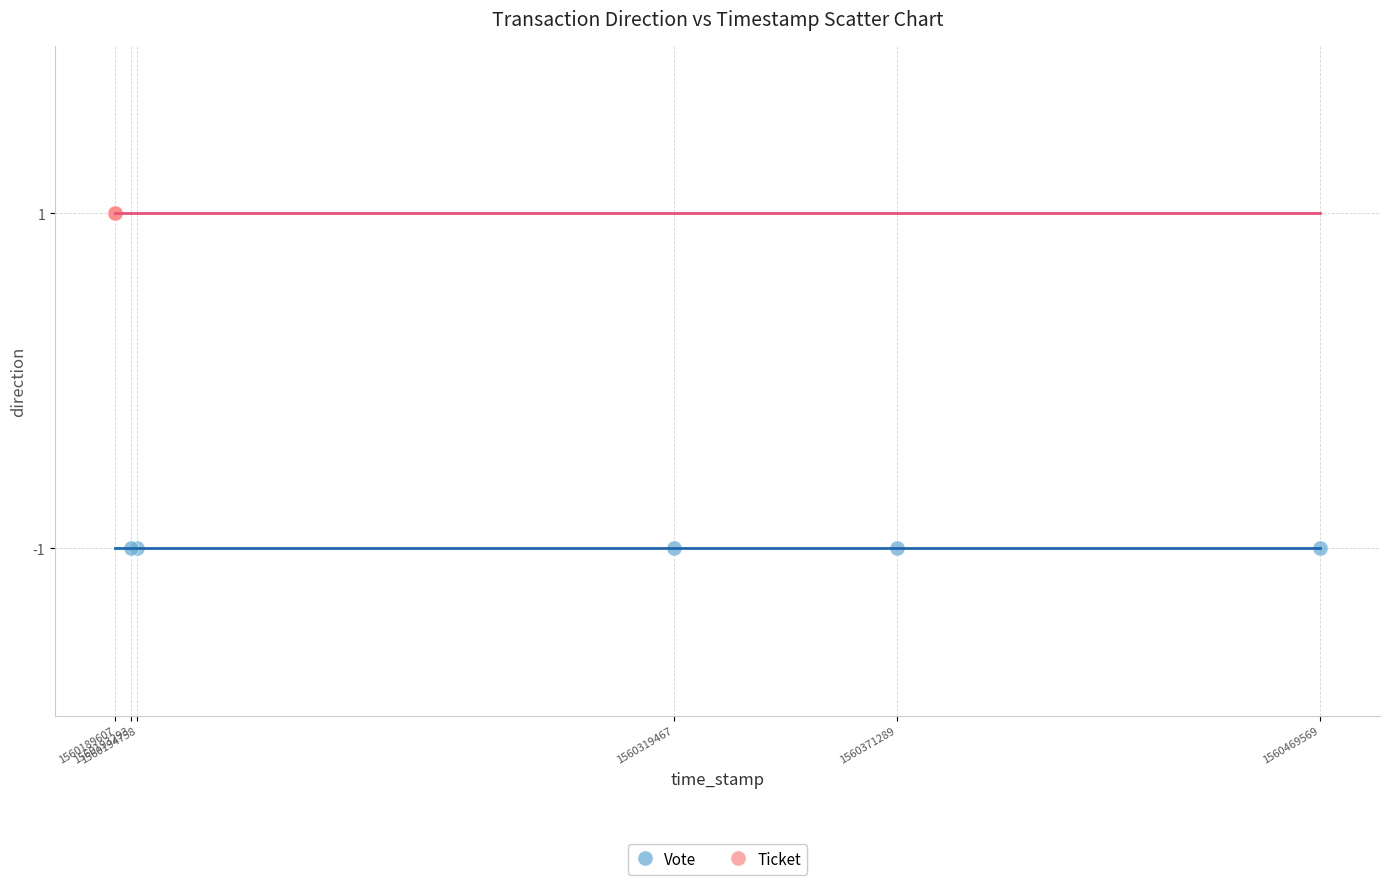

Which series reaches the maximum Y coordinate?

Ticket